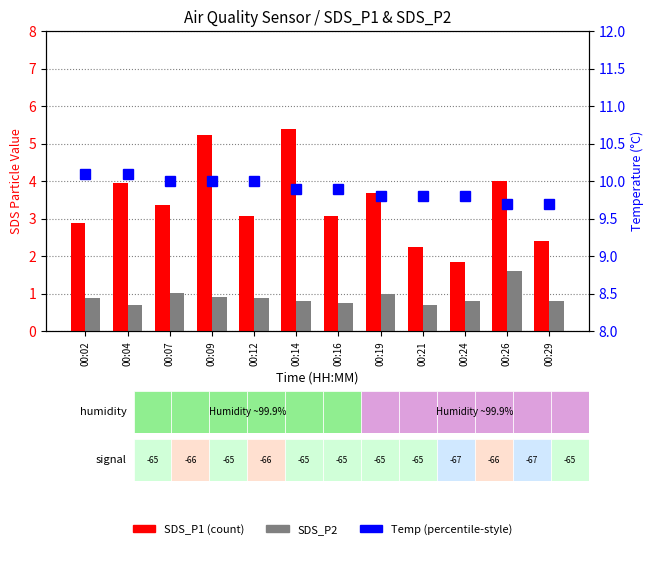

What is the value of the SDS_P2 bar at the 9th from the left?

0.7